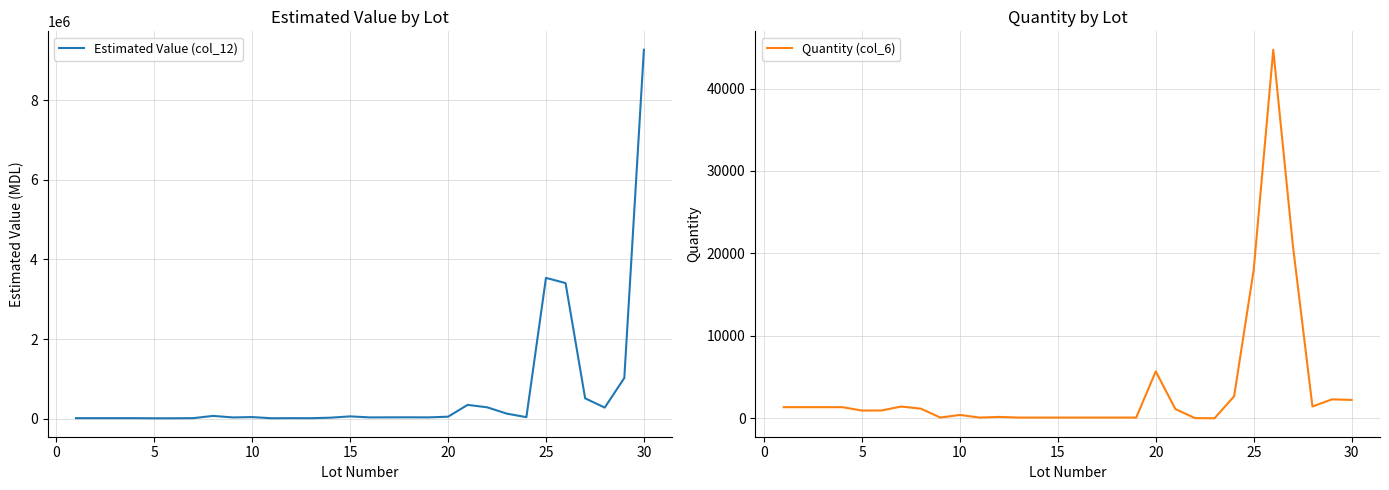

True or false: Quantity (col_6) and Estimated Value (col_12) intersect in this chart.

False